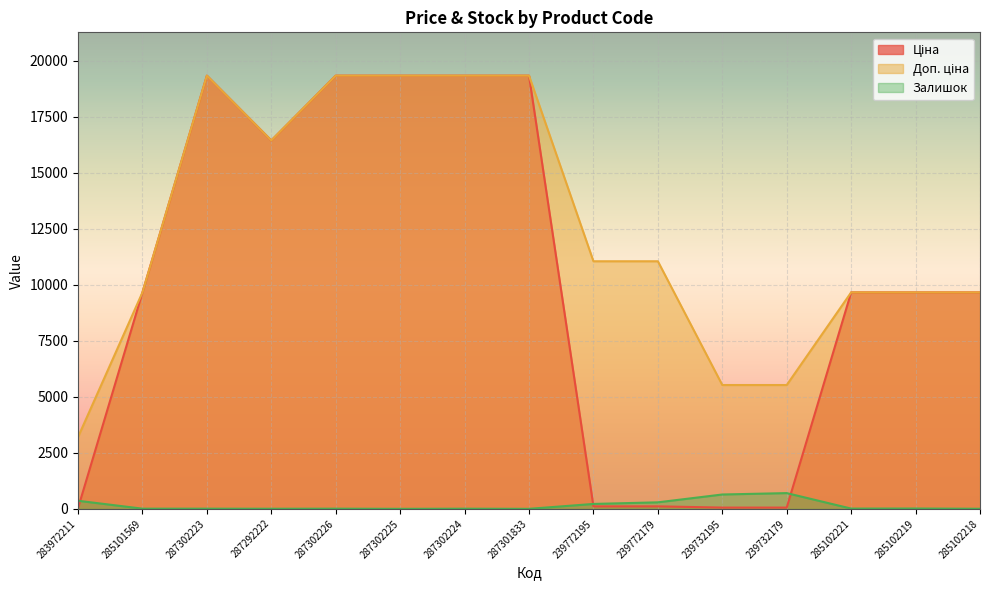

In Ціна, how many points are lower than both neighbors (excluding endpoints)?

1